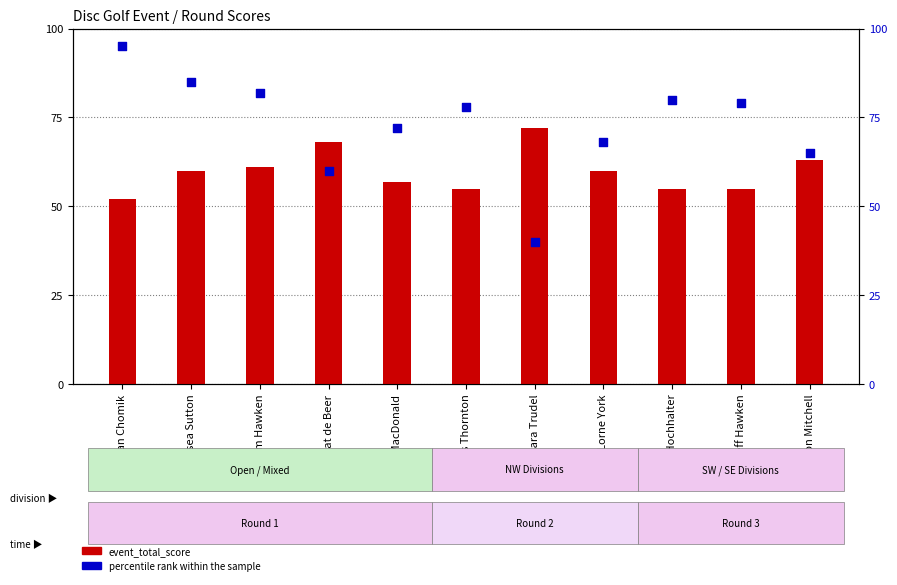

Which series contains the highest Y value?

percentile rank within the sample